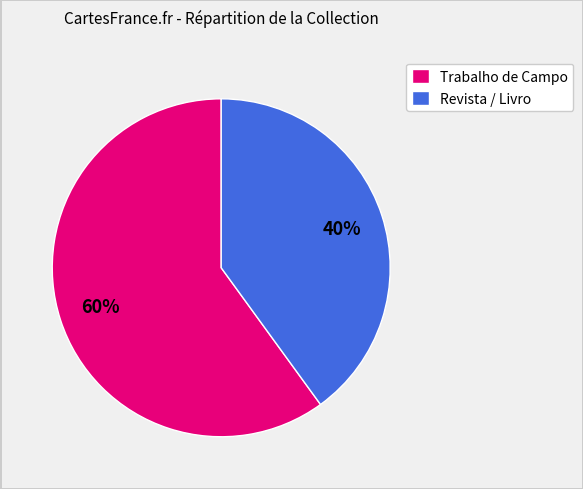

Combined, do Trabalho de Campo and Revista / Livro account for over 50%?

Yes